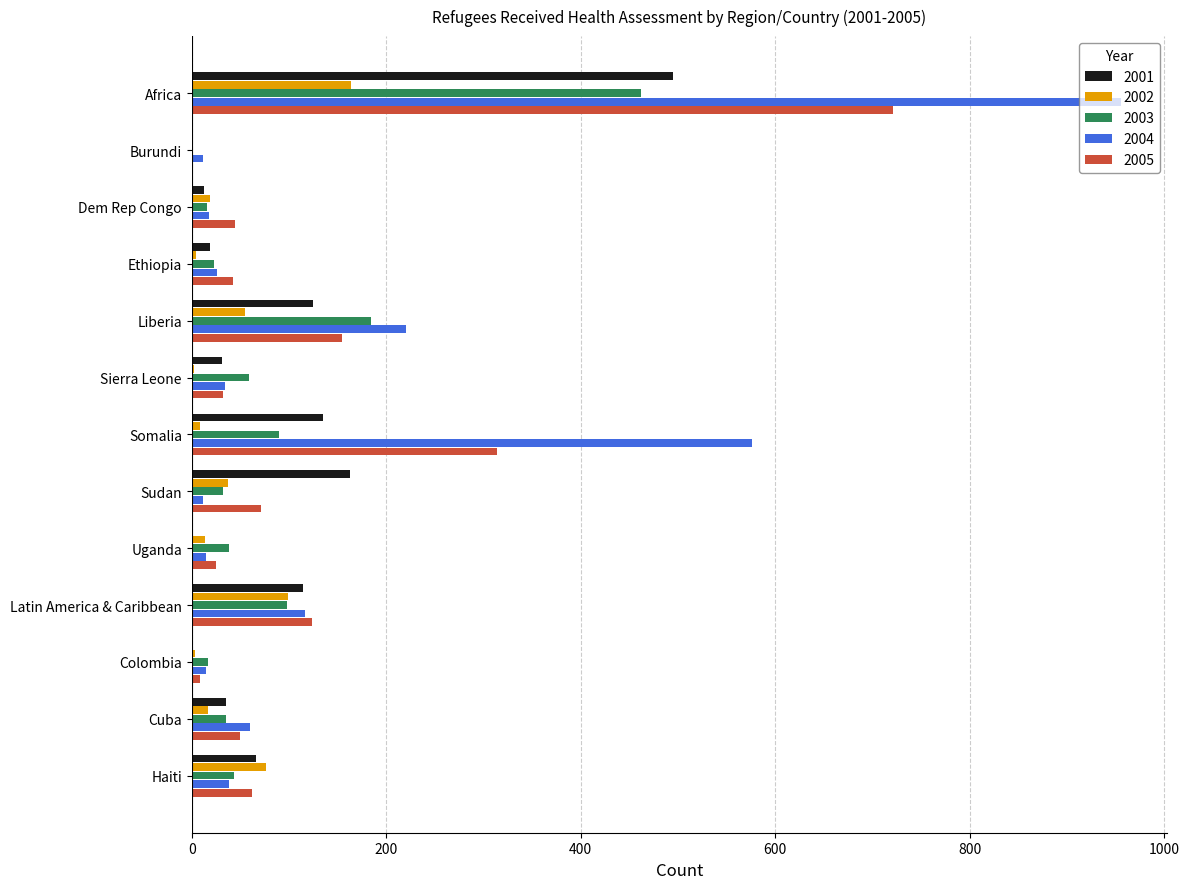

What is the approximate value of 2001 at Dem Rep Congo, to the nearest 5?

15